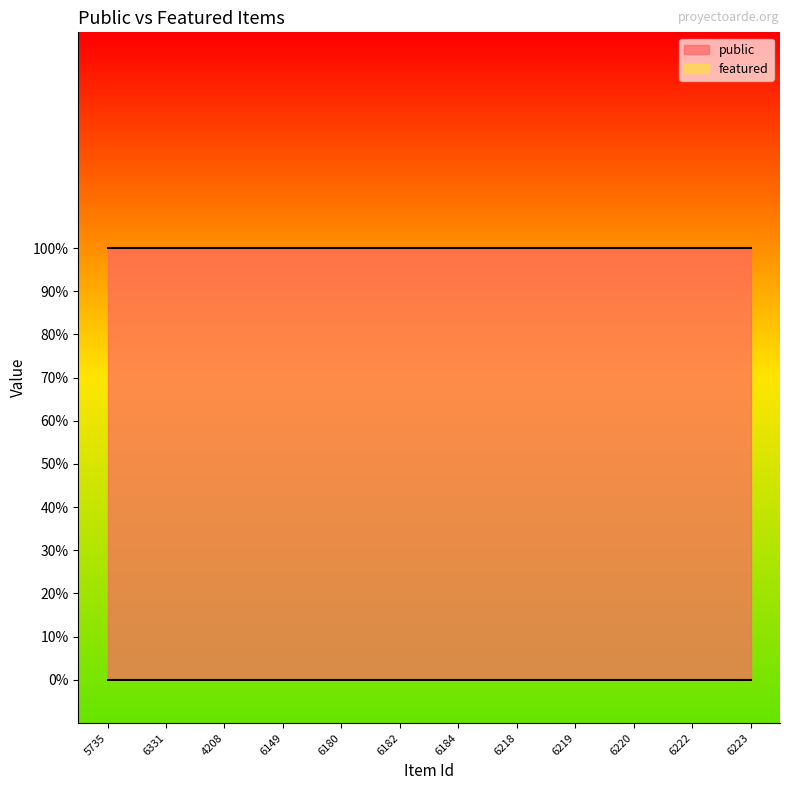

Reading right to left, what are all the values shown in this chart?

public: 6223=1	6222=1	6220=1	6219=1	6218=1	6184=1	6182=1	6180=1	6149=1	4208=1	6331=1	5735=1
featured: 6223=0	6222=0	6220=0	6219=0	6218=0	6184=0	6182=0	6180=0	6149=0	4208=0	6331=0	5735=0